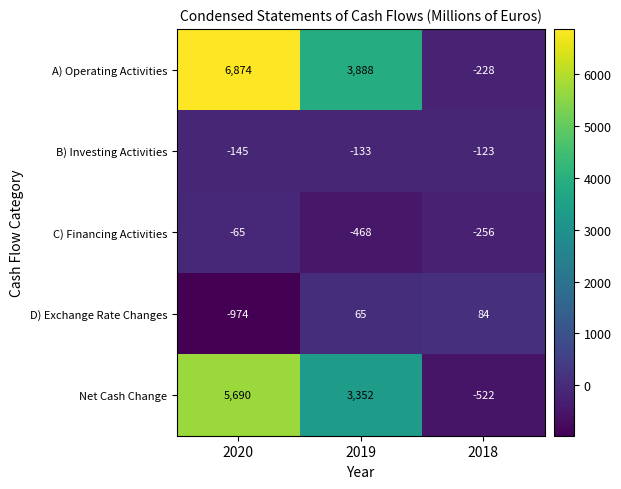

The Net Cash Change series shows -522 at 2018. True or false?

True